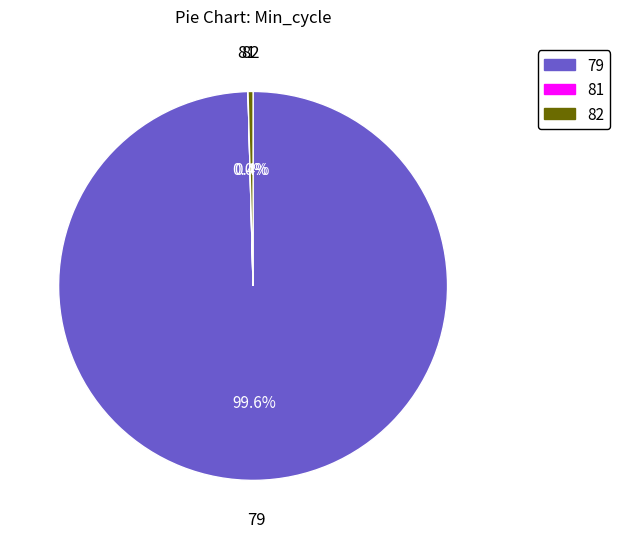

Is there any slice that represents more than half of the pie?

Yes